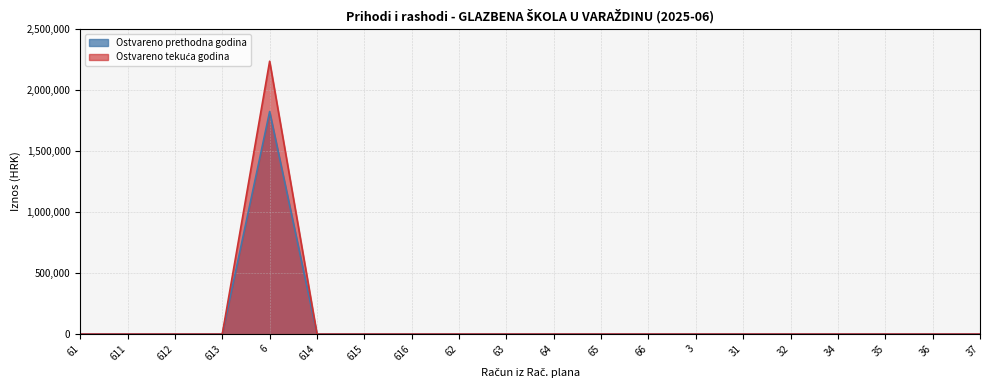

At which category is the sum across all series the highest?

6